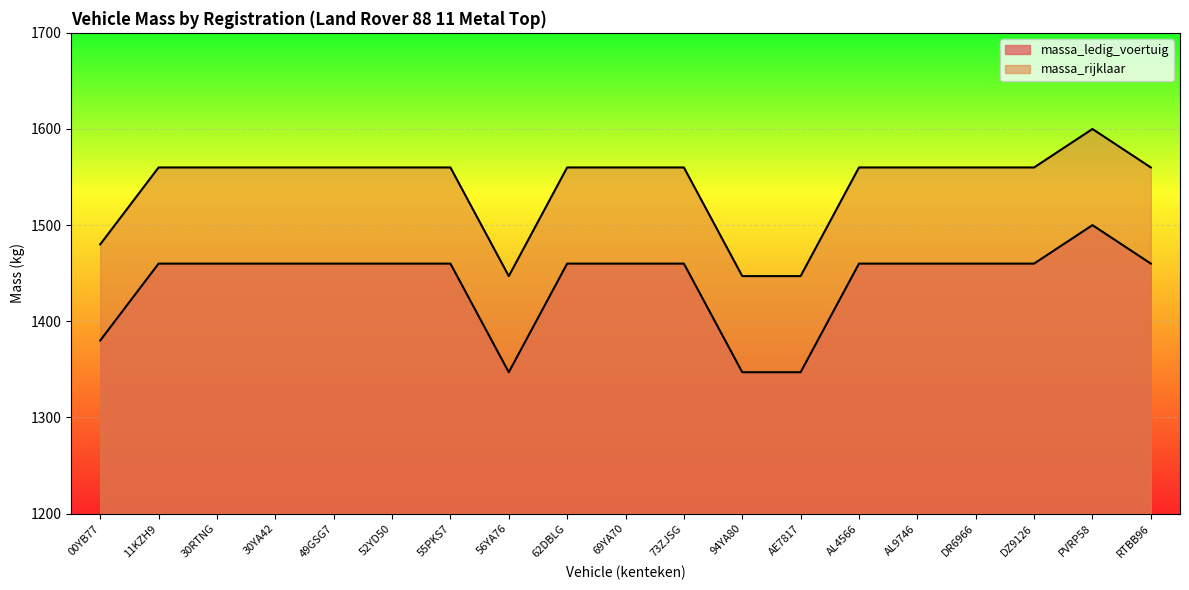

Read the massa_ledig_voertuig value at 62DBLG, to the nearest 10.

1460